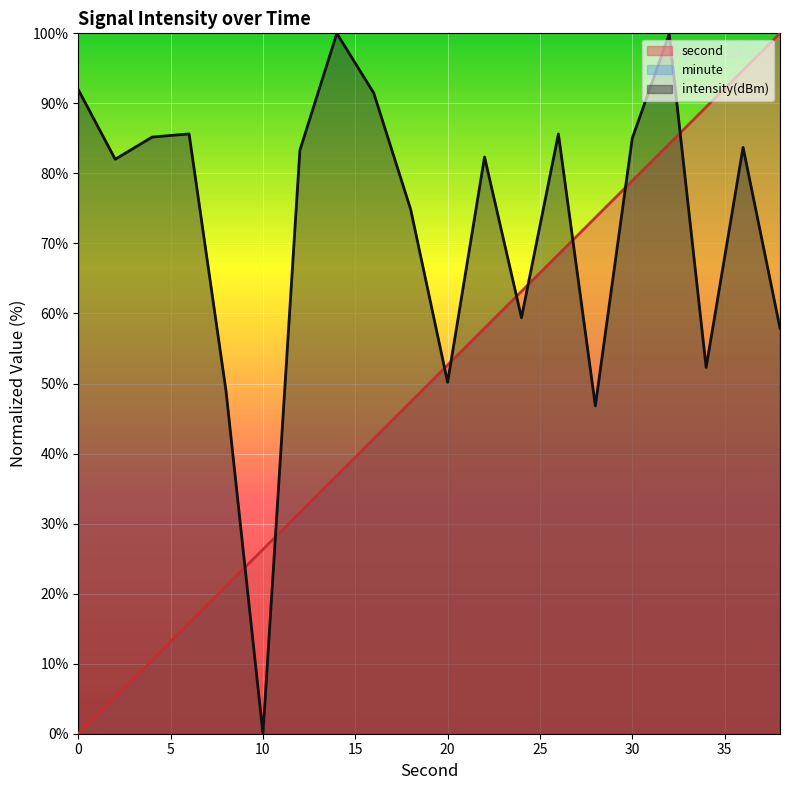

Rank the series by their maximum value, from highest to lowest.

second, intensity